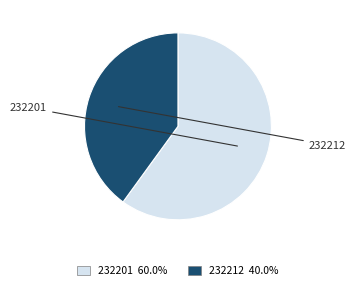

Which slice represents more than half of the pie?

232201